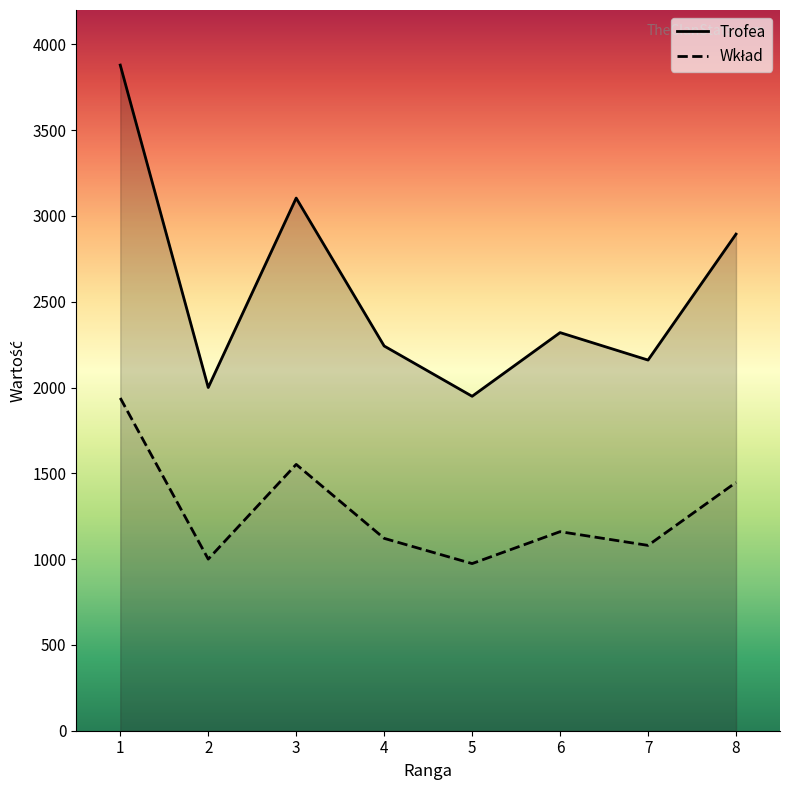

True or false: Trofea and Wkład intersect in this chart.

False